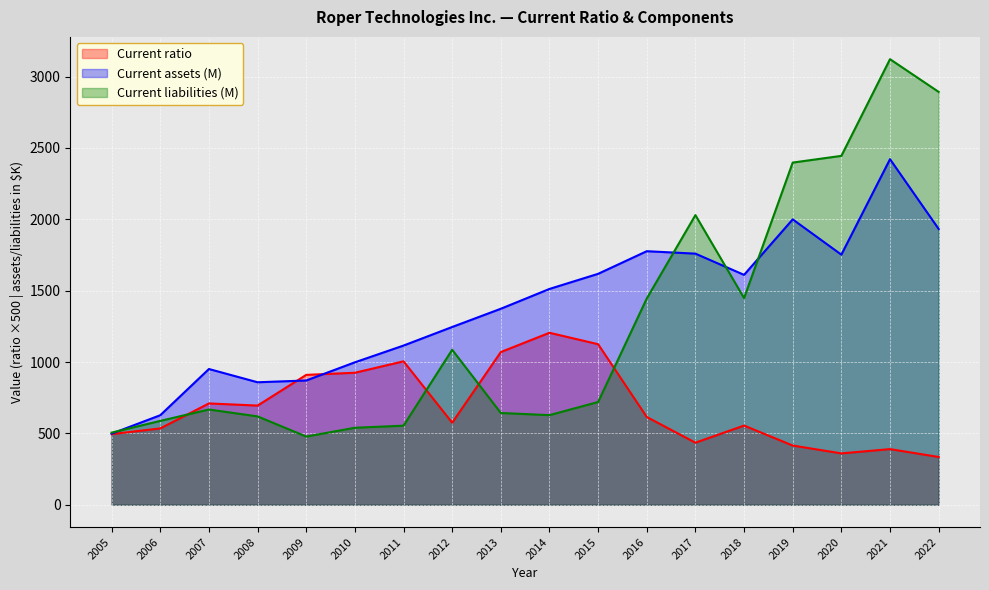

What is the difference between the maximum and minimum values in the Current assets (M) series?

1922.9